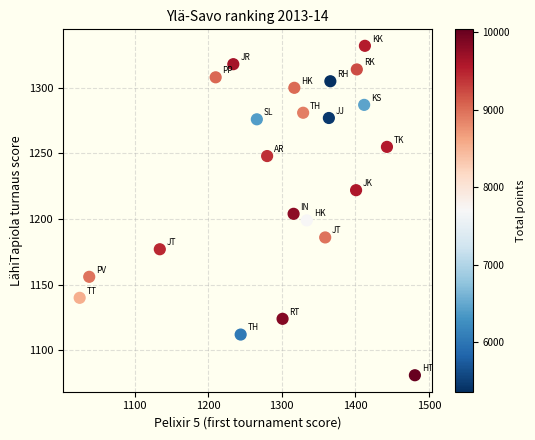

What is the range of X values (max minus min)?

456